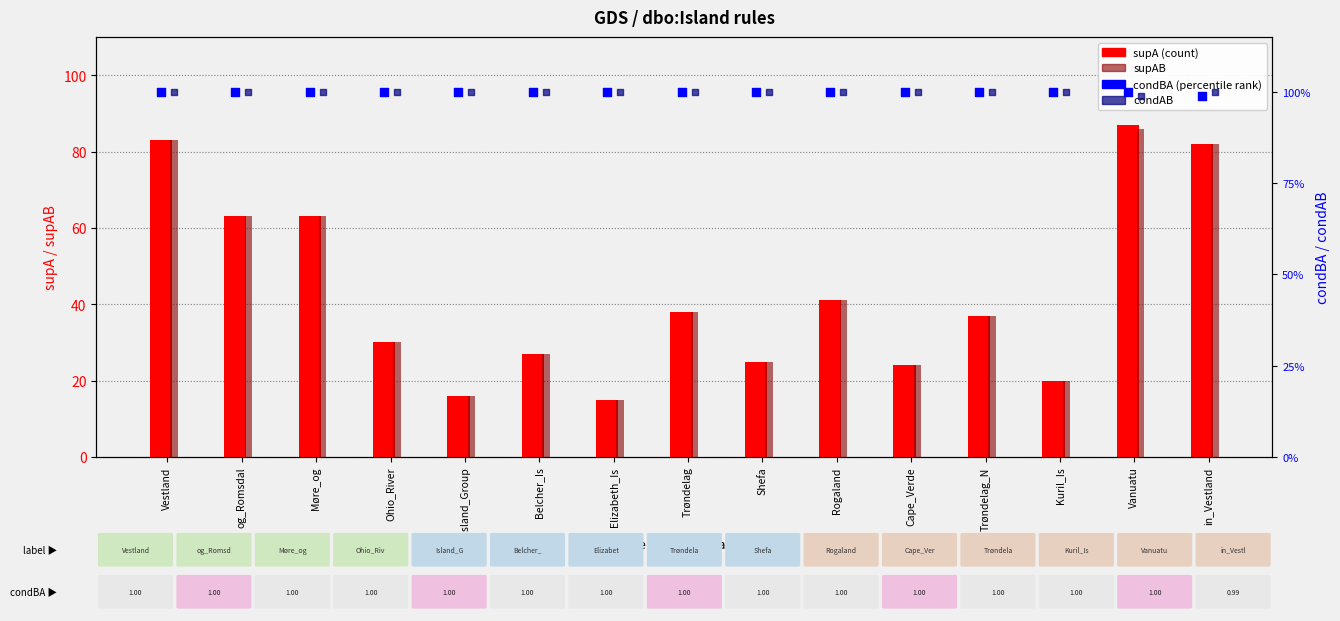

What are all the series names shown in the legend?

supA (count), supAB, condBA (percentile), condAB